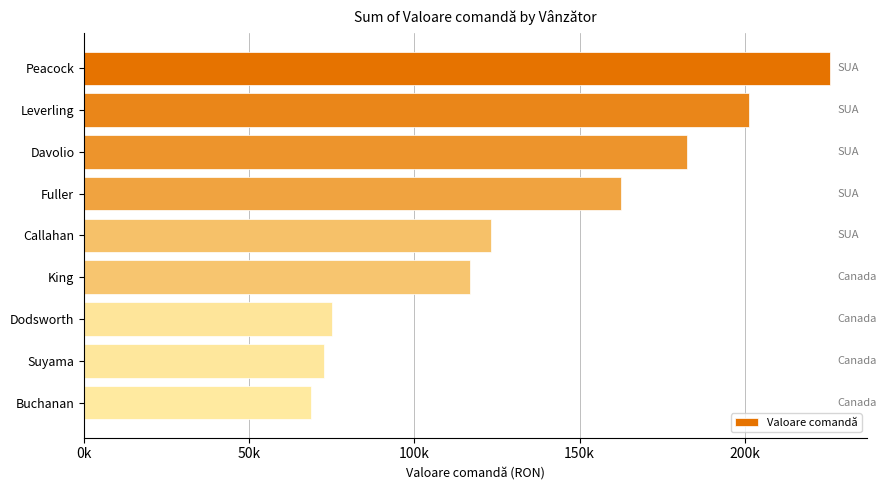

Does the chart contain any negative values?

No